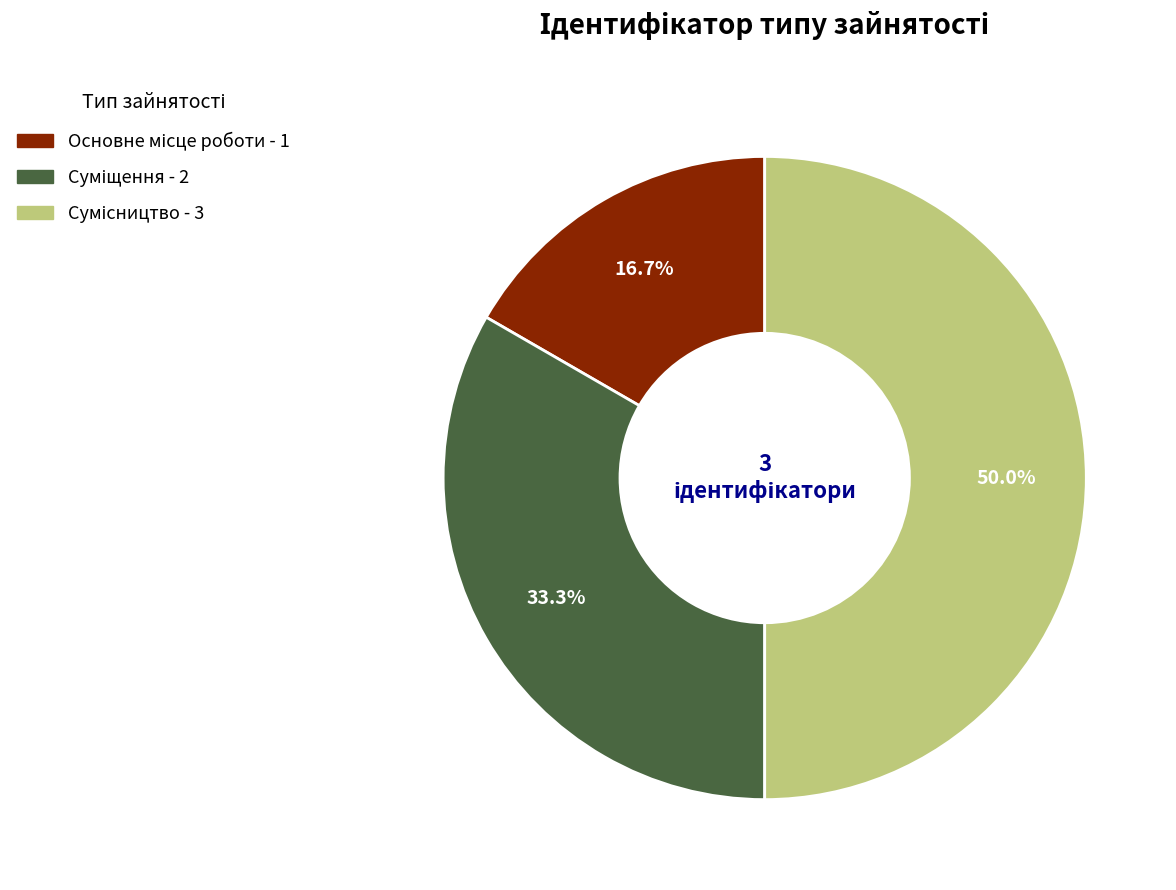

What percentage do Суміщення and Сумісництво together represent?

83.3%